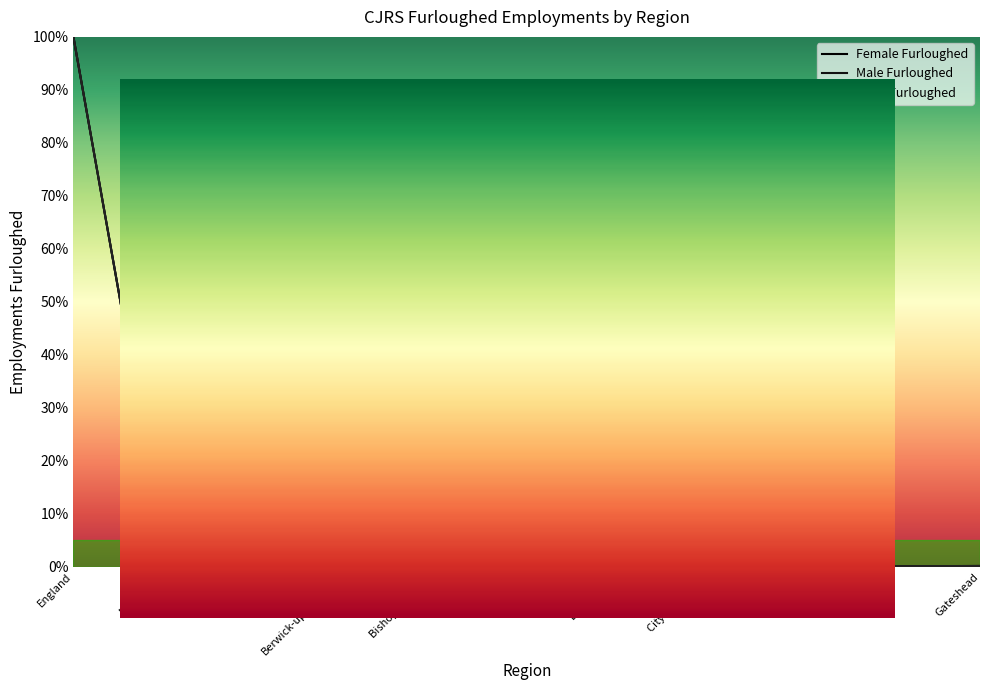

True or false: Female Furloughed has a value of 0.2 at Blaydon.

True